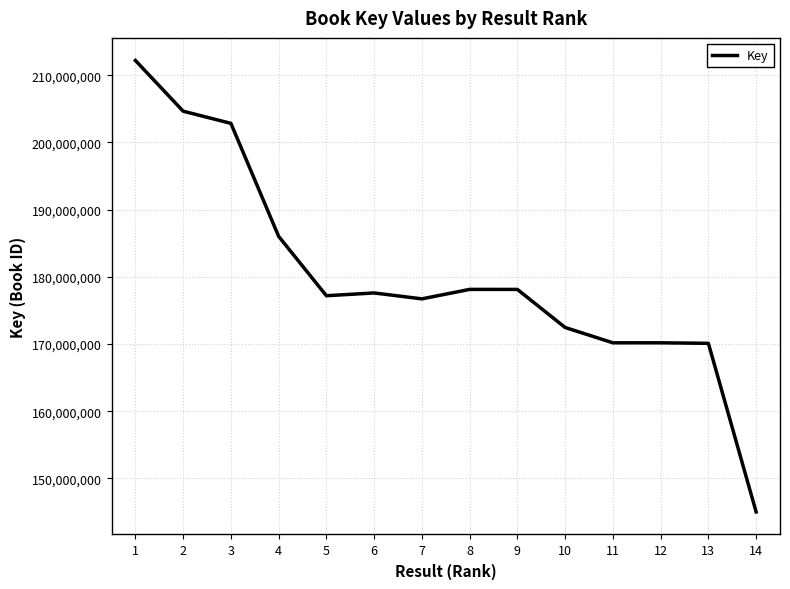

What is the difference between the maximum and minimum values?

67206549